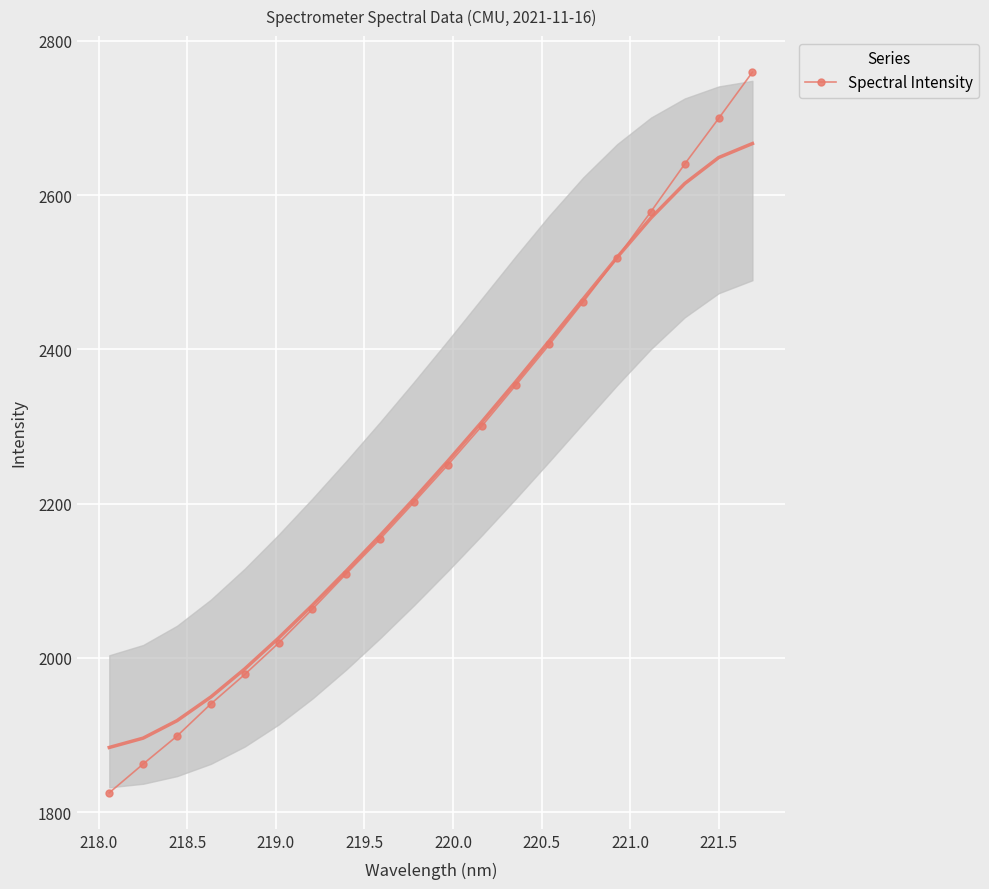

What is the value of the Spectral Intensity point at the 16th from the left?

2518.7